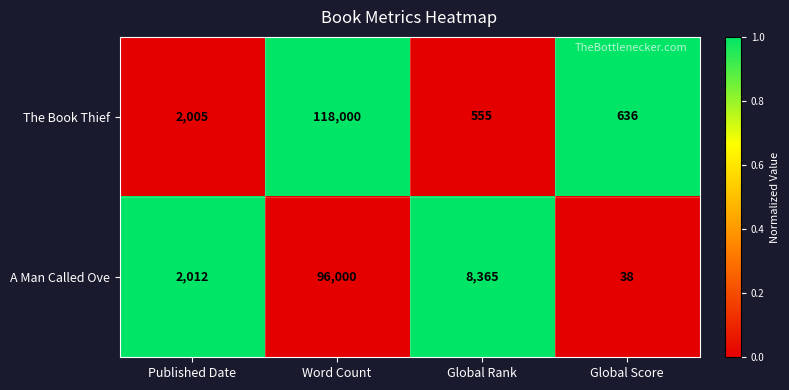

What is the spread (max minus min) of values at Word Count?

22000